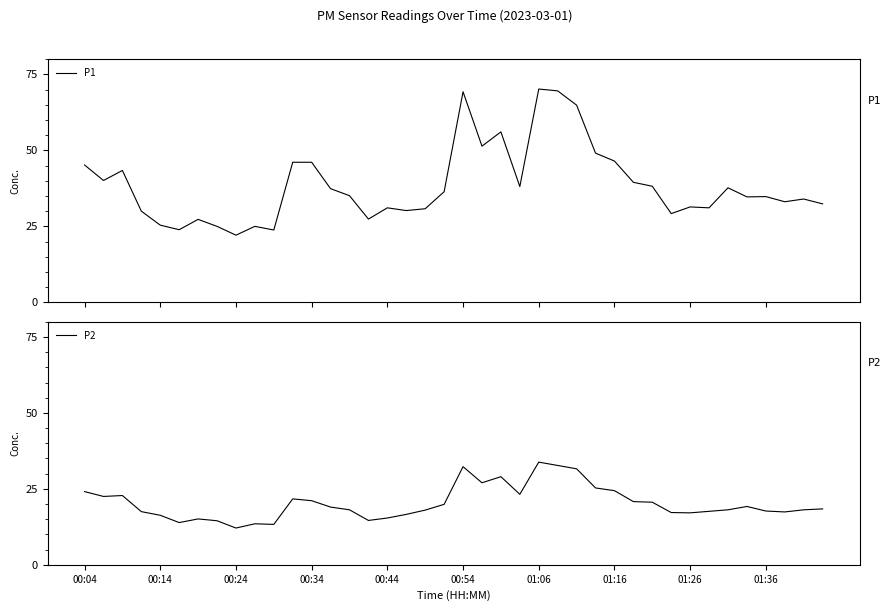

Reading right to left, extract all data points from this chart.

P1: 32.4	34.0	33.1	34.8	34.7	37.7	31.1	31.4	29.2	38.2	39.5	46.5	49.1	64.9	69.6	70.2	38.1	56.1	51.4	69.3	36.4	30.8	30.2	31.1	27.4	35.1	37.4	46.1	46.1	23.8	25.0	22.1	25.0	27.3	23.9	25.4	30.0	43.4	40.1	45.2
P2: 18.4	18.1	17.4	17.7	19.2	18.1	17.6	17.1	17.2	20.6	20.8	24.4	25.3	31.6	32.7	33.8	23.2	29.0	27.0	32.3	19.9	18.0	16.6	15.4	14.6	18.1	19.0	21.1	21.7	13.3	13.5	12.1	14.5	15.1	13.9	16.3	17.5	22.8	22.5	24.1